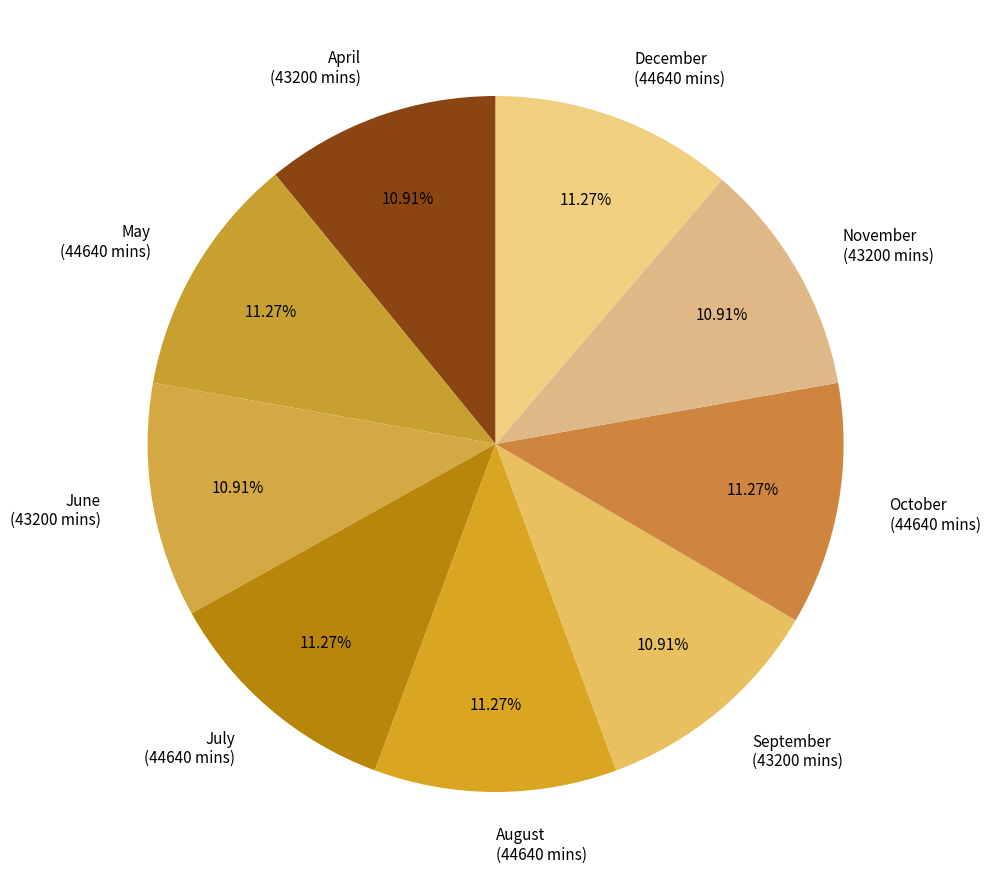

Is there a majority slice in this chart?

No